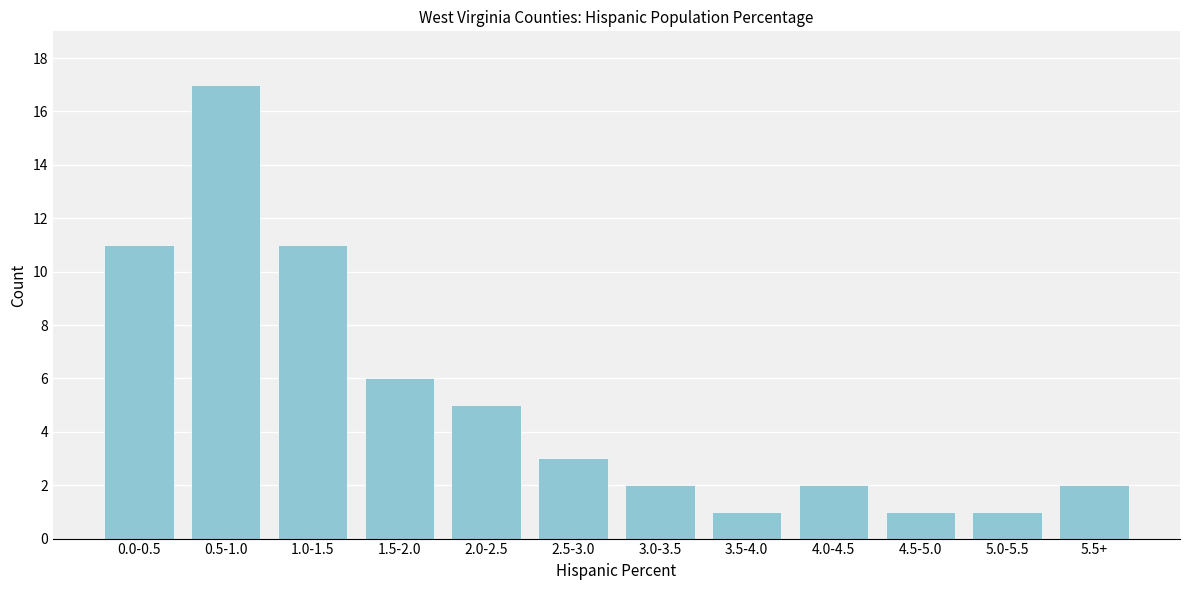

Reading left to right, extract all data points from this chart.

0.0-0.5=11	0.5-1.0=17	1.0-1.5=11	1.5-2.0=6	2.0-2.5=5	2.5-3.0=3	3.0-3.5=2	3.5-4.0=1	4.0-4.5=2	4.5-5.0=1	5.0-5.5=1	5.5+=2